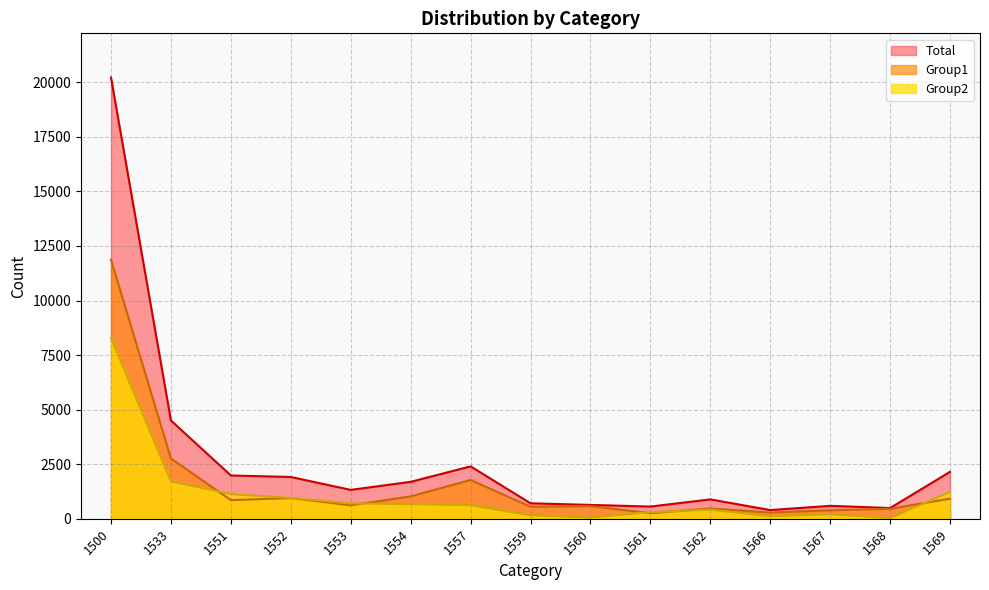

Is it true that Group2 equals 11392 at 1500?

False